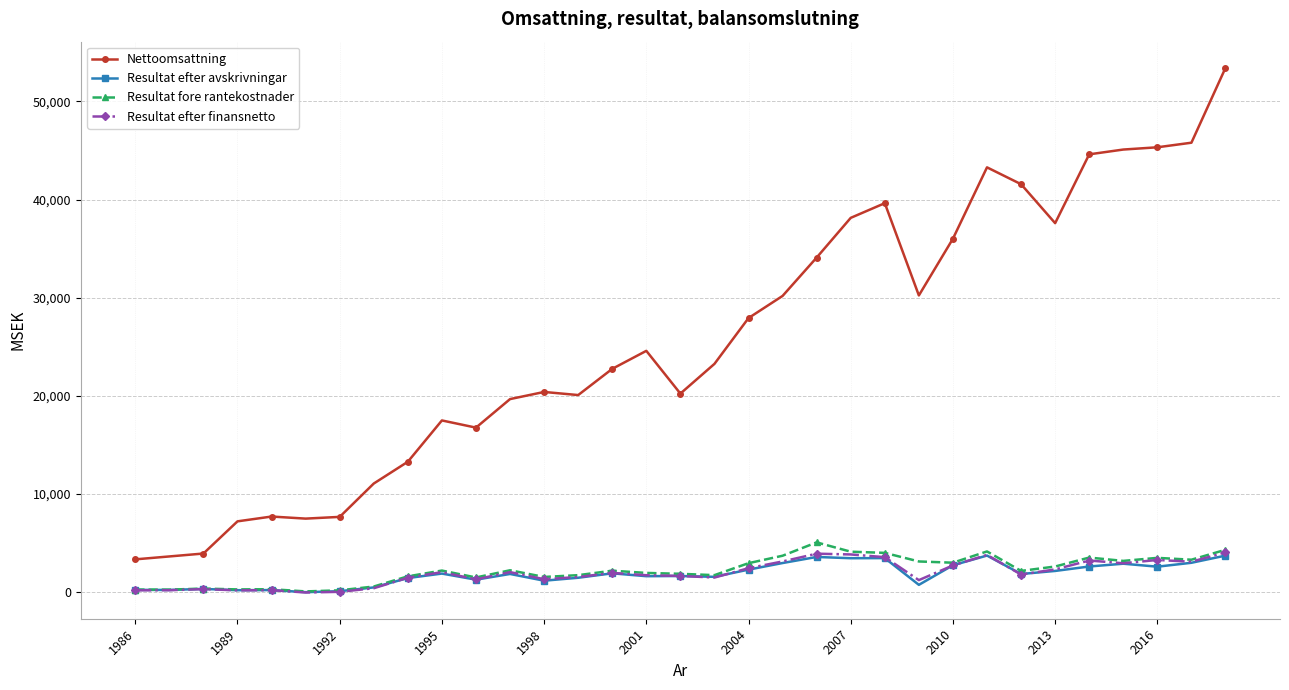

True or false: Resultat efter finansnetto has more than 0 interior local peaks.

True